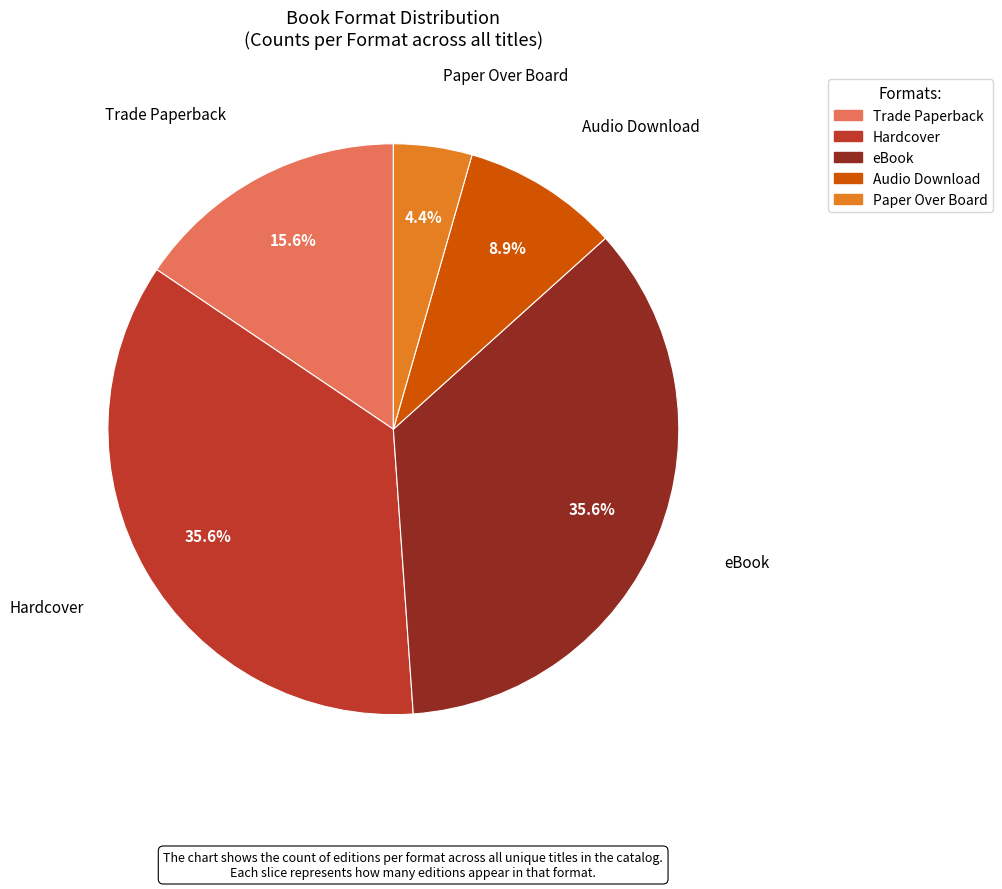

True or false: Hardcover accounts for 36% of the total.

True